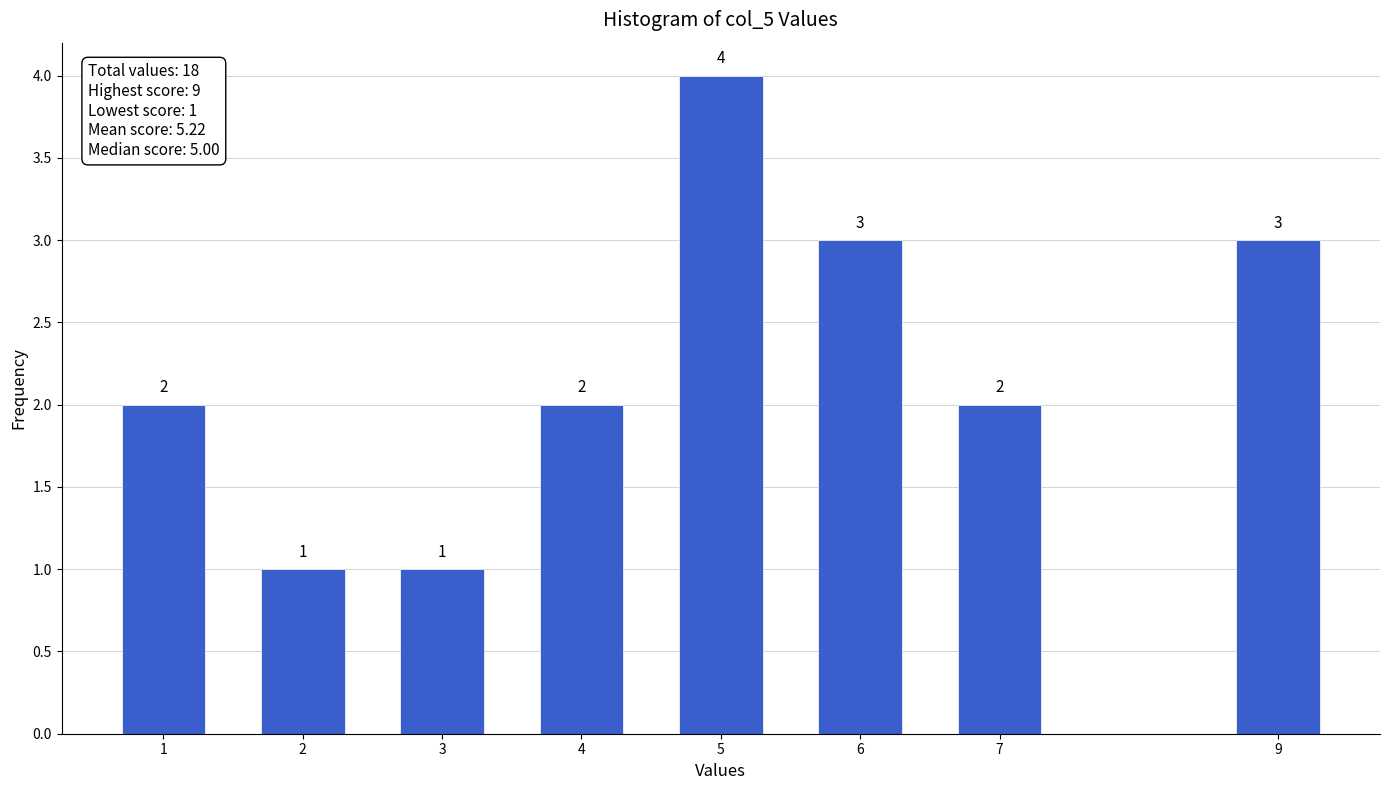

Reading left to right, transcribe all the data shown in this chart.

2	1	1	2	4	3	2	3